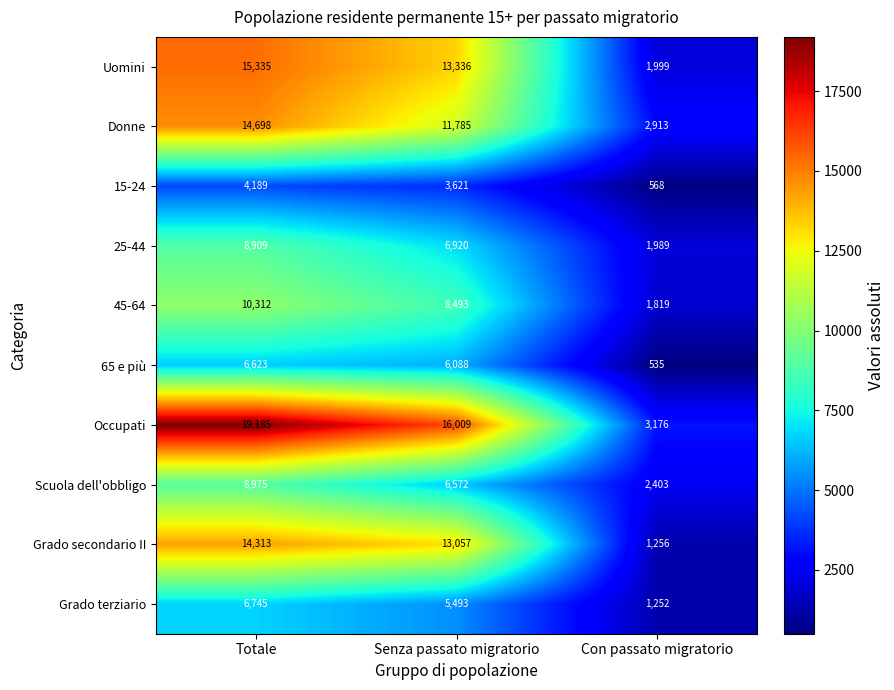

Between Totale and Con passato migratorio, which series saw the biggest shift?

Occupati